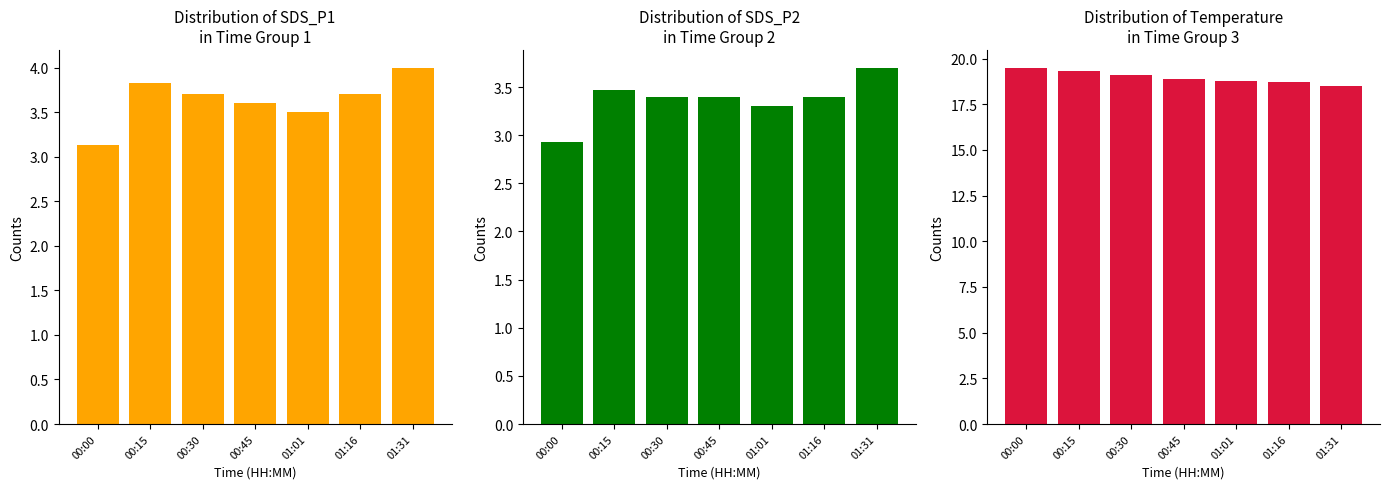

What is the maximum value shown in the chart?

19.5